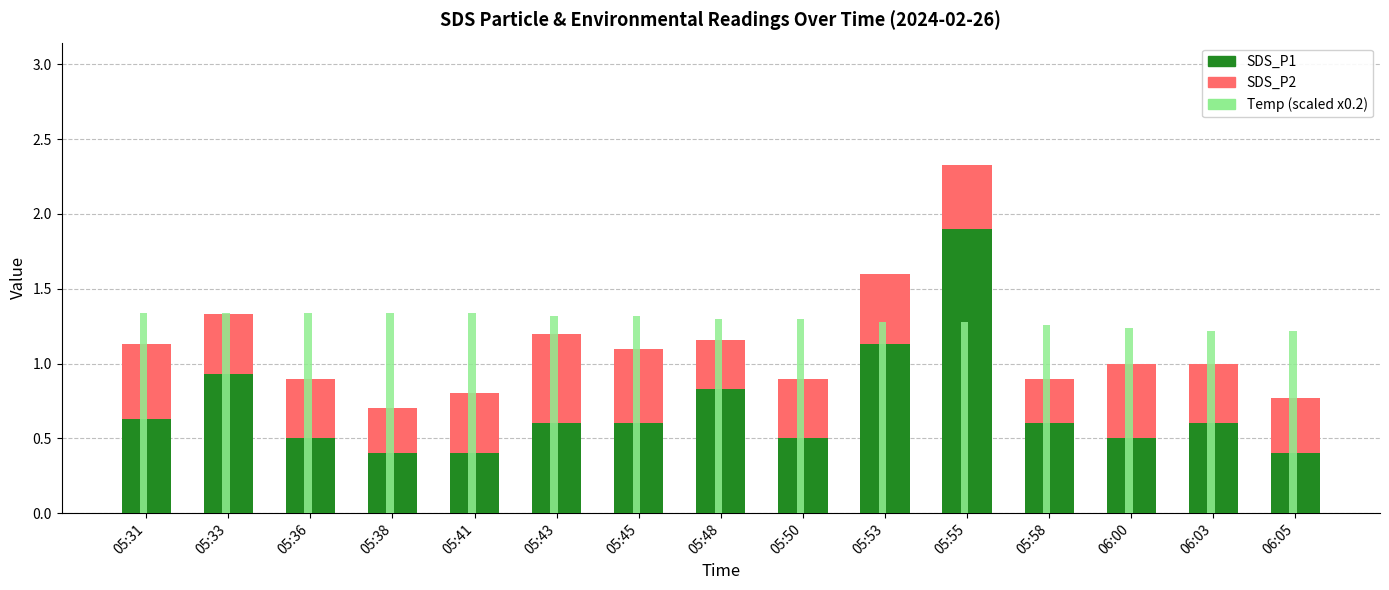

Count the SDS_P2 values in the range 0 to 1.

15